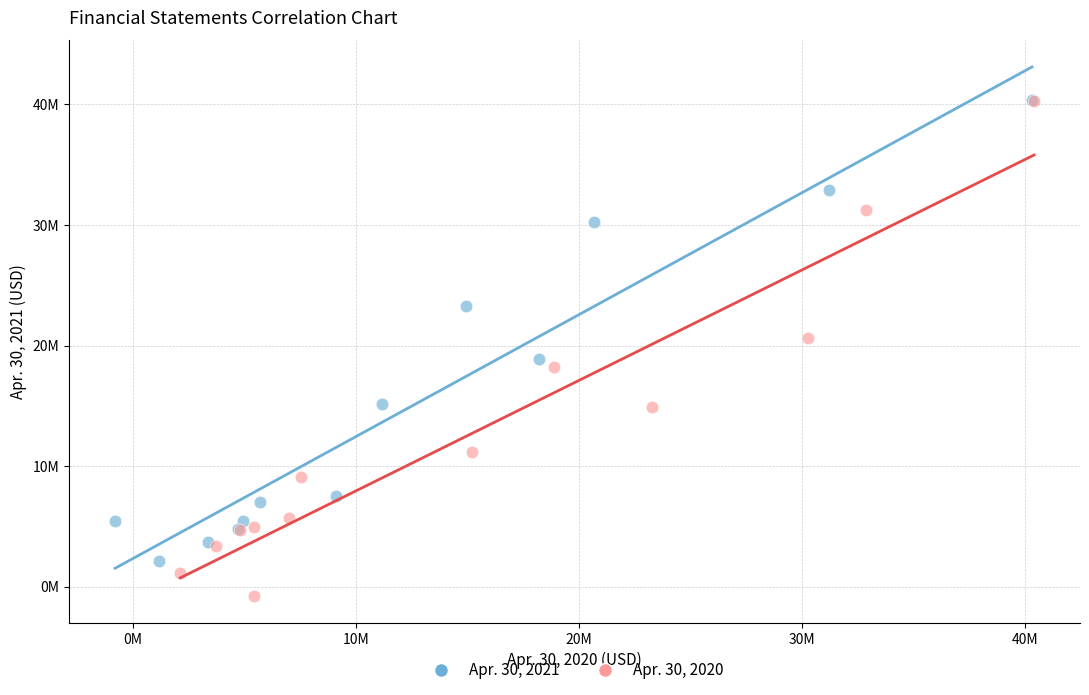

What are all the series names shown in the legend?

Apr. 30, 2021, Apr. 30, 2020